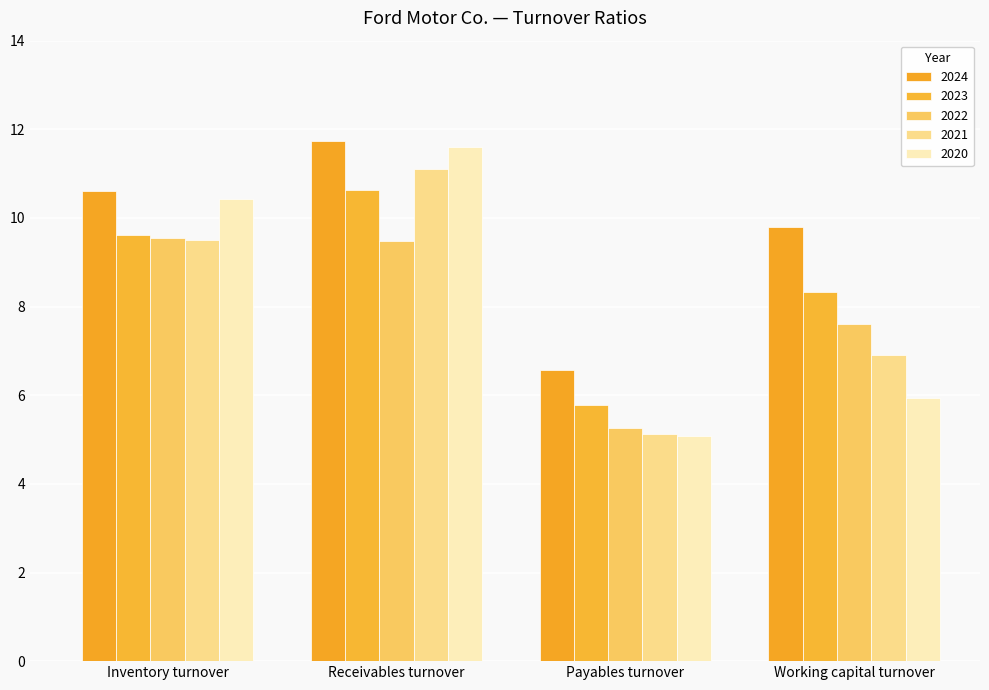

True or false: 2023 has a value of 5.8 at Payables turnover.

True